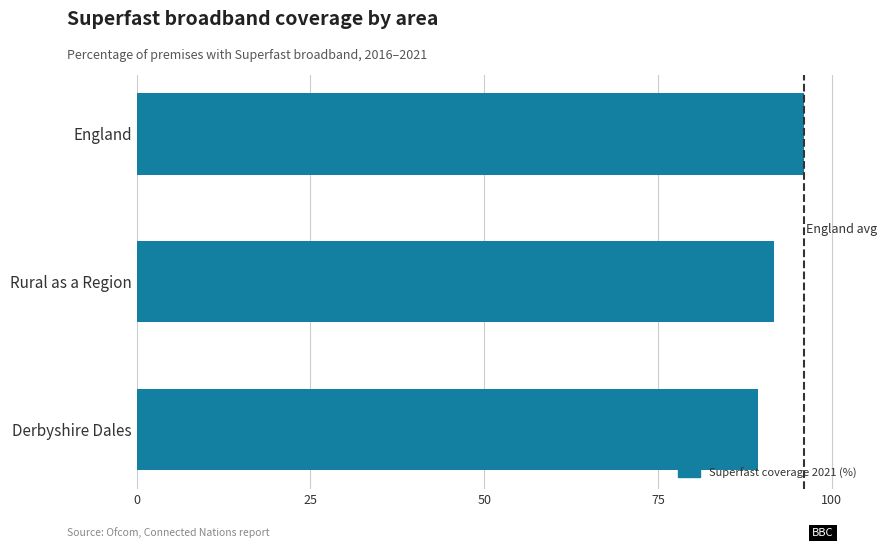

The chart shows a value of 89.4 at Derbyshire Dales. True or false?

True